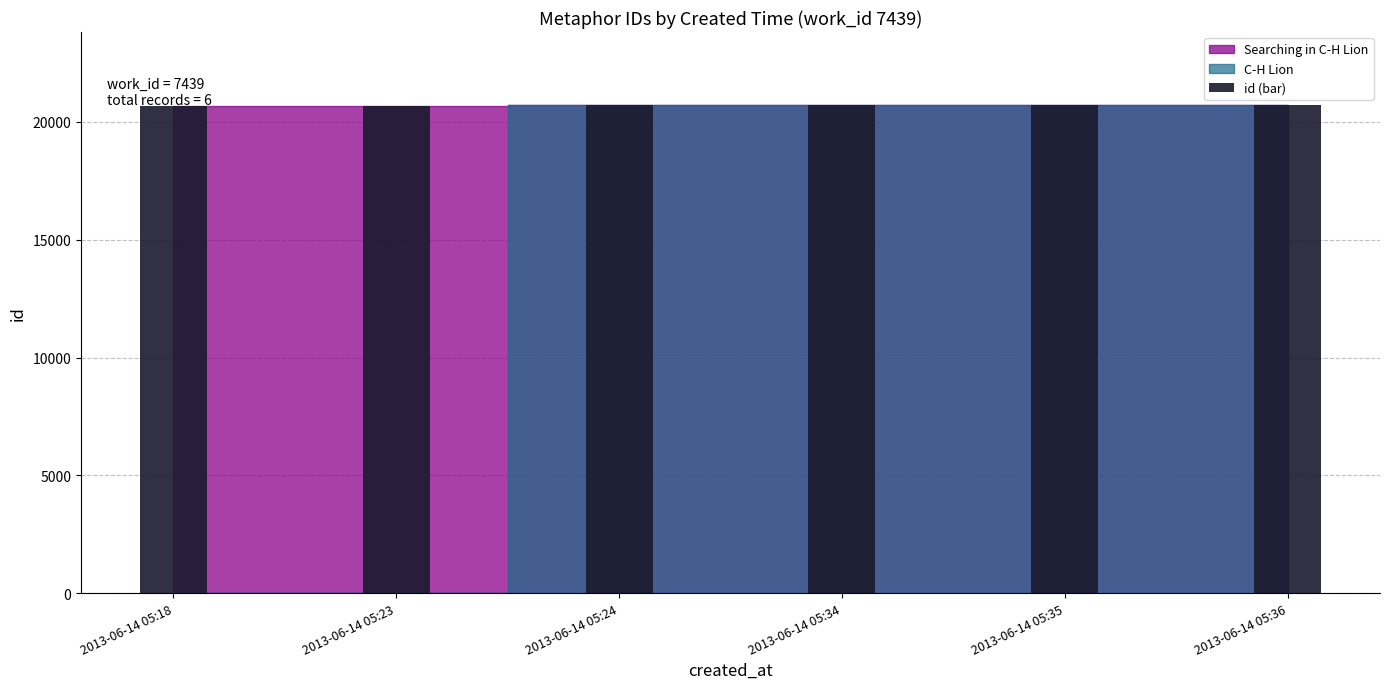

What is the smallest value displayed?

20688